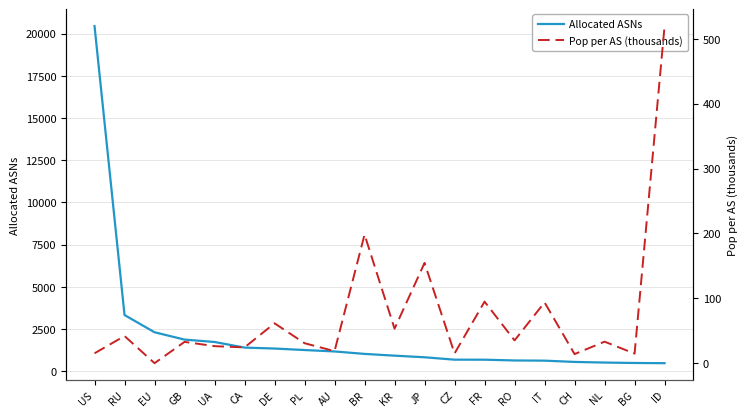

What are all the series names shown in the legend?

Allocated ASNs, Pop per AS (thousands)